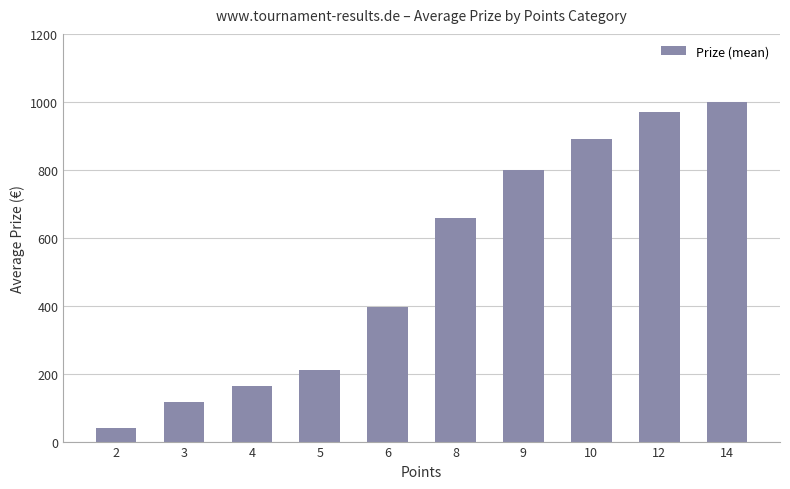

What is the difference between the values at 5 and 6?

186.0